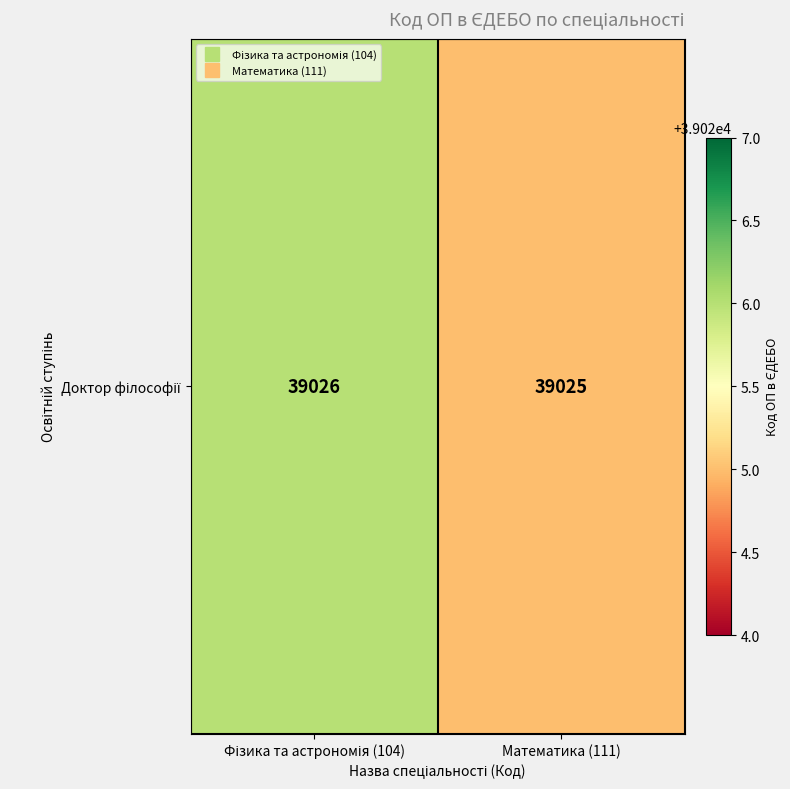

How many data points are less than 39026?

1